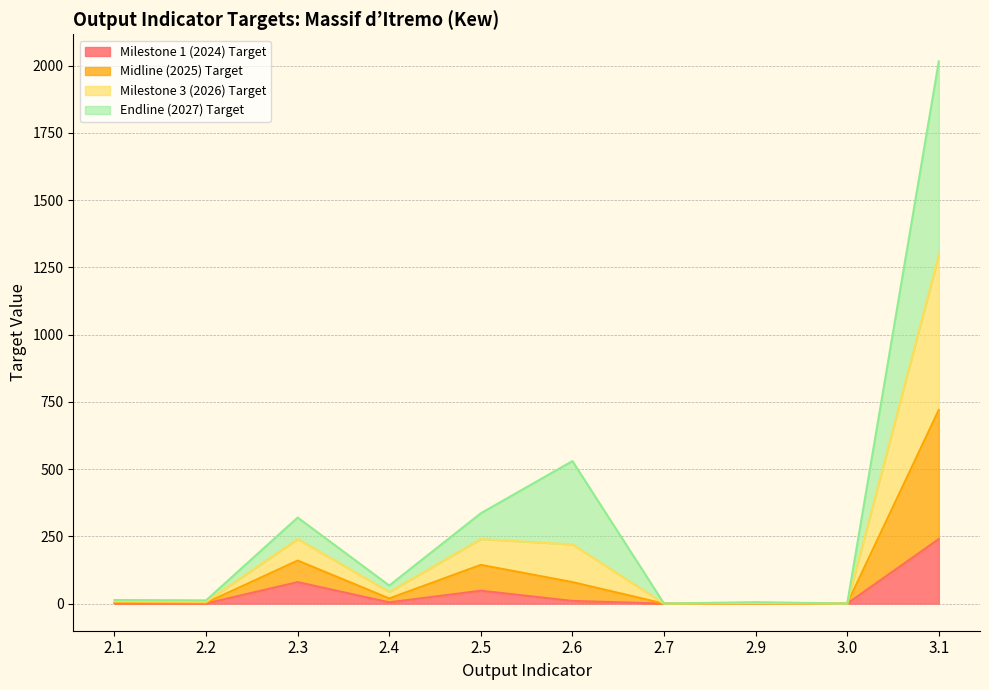

How many interior local valleys does the Milestone 1 (2024) Target series have?

2